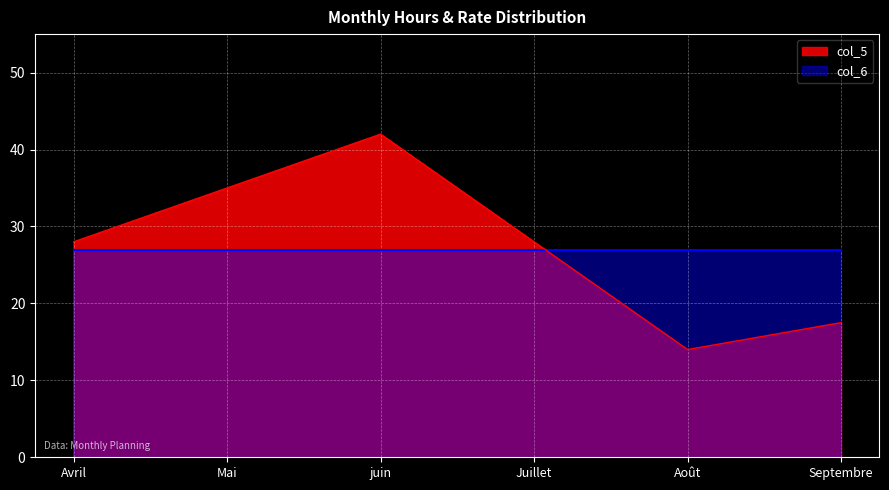

Approximately how many times larger is the value at Mai compared to Juillet?

1.2